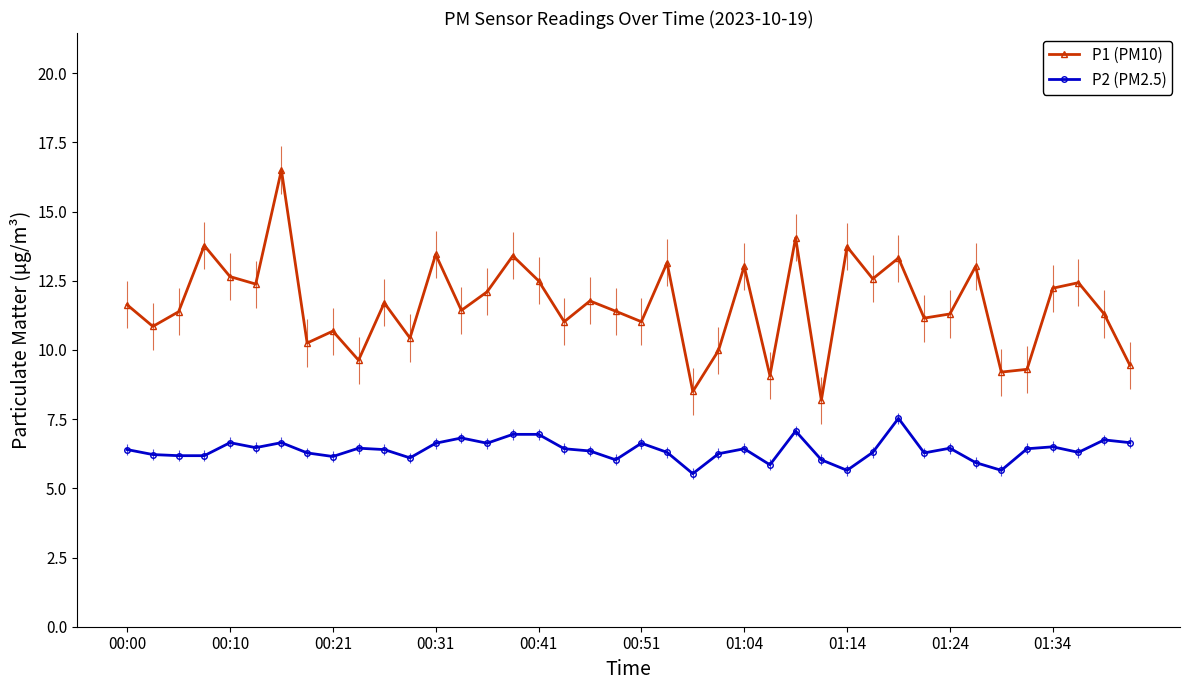

Rank the series by their average value, from lowest to highest.

P2 (PM2.5), P1 (PM10)